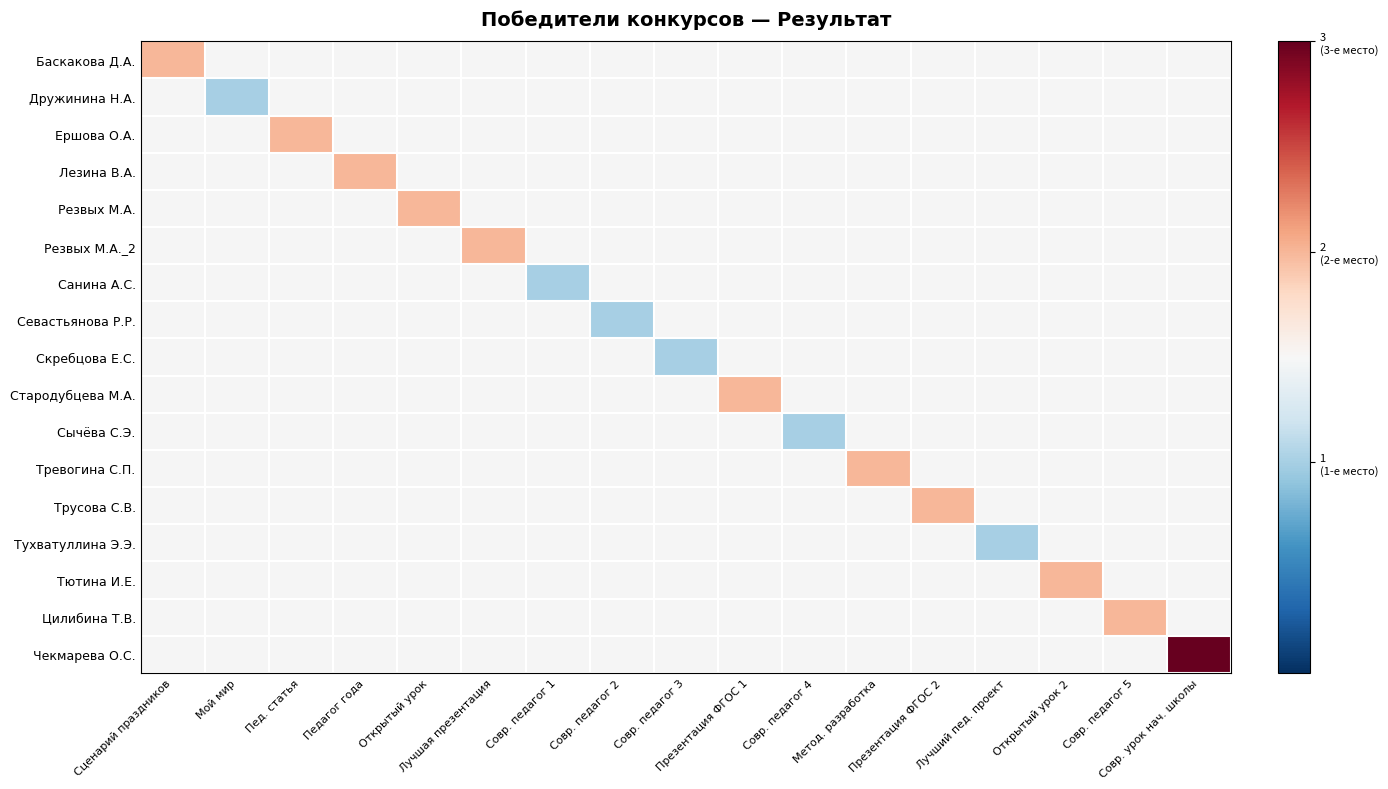

At Открытый урок, list the series in order from smallest to largest.

Баскакова Д.А., Дружинина Н.А., Ершова О.А., Лезина В.А., Резвых М.А., Резвых М.А._2, Санина А.С., Севастьянова Р.Р., Скребцова Е.С., Стародубцева М.А., Сычёва С.Э., Тревогина С.П., Трусова С.В., Тухватуллина Э.Э., Тютина И.Е., Цилибина Т.В., Чекмарева О.С.